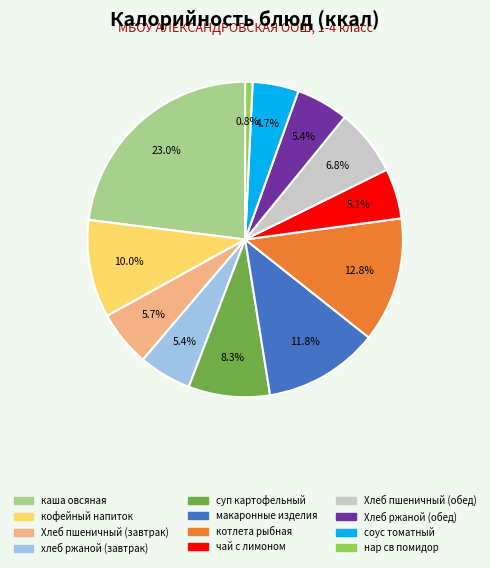

True or false: хлеб ржаной (завтрак) accounts for 5% of the total.

True